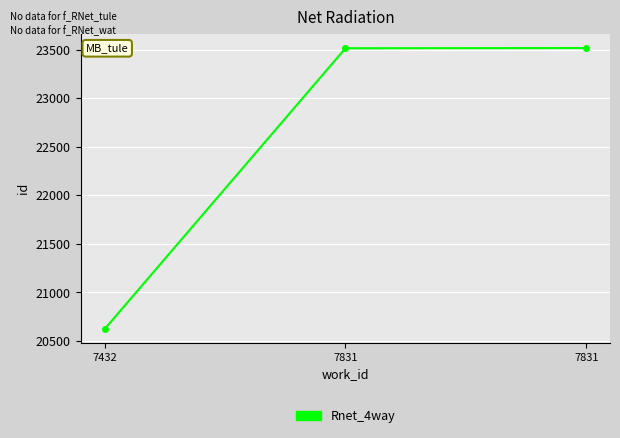

Reading left to right, list all the values displayed in this chart.

20623	23514	23516